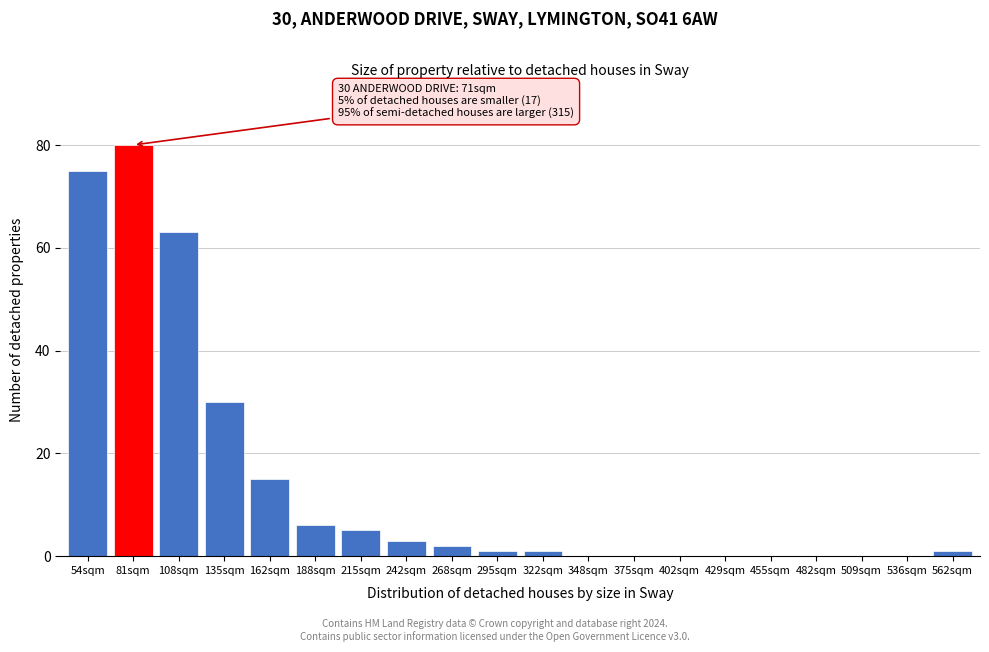

Reading left to right, list all the values displayed in this chart.

54sqm=75	81sqm=80	108sqm=63	135sqm=30	162sqm=15	188sqm=6	215sqm=5	242sqm=3	268sqm=2	295sqm=1	322sqm=1	348sqm=0	375sqm=0	402sqm=0	429sqm=0	455sqm=0	482sqm=0	509sqm=0	536sqm=0	562sqm=1